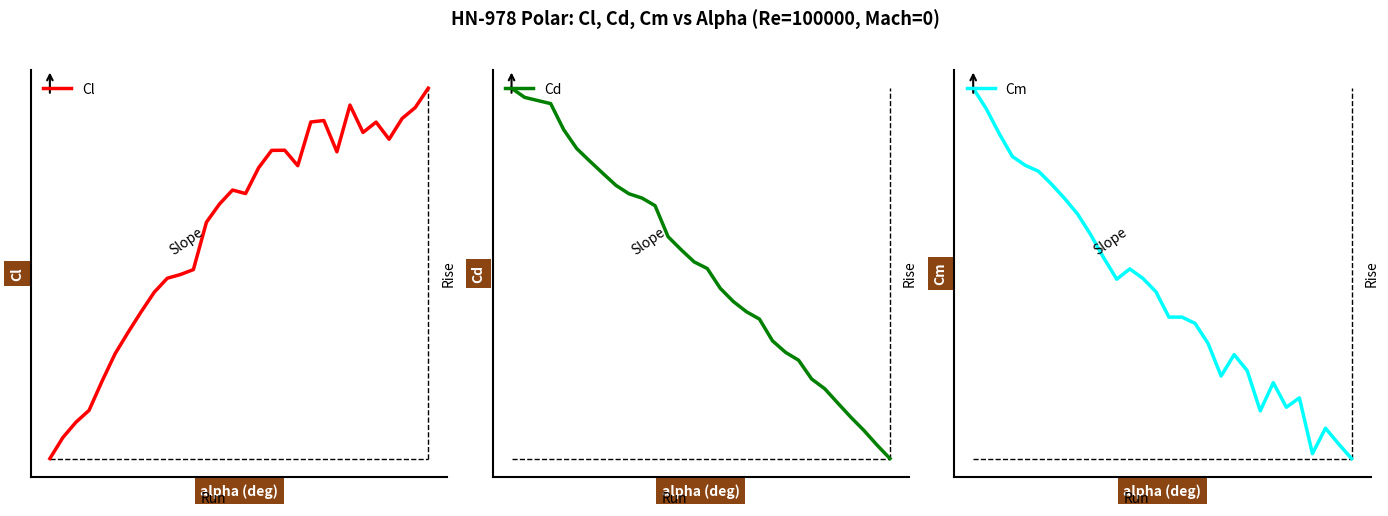

What are all the series names shown in the legend?

Cl, Cd, Cm